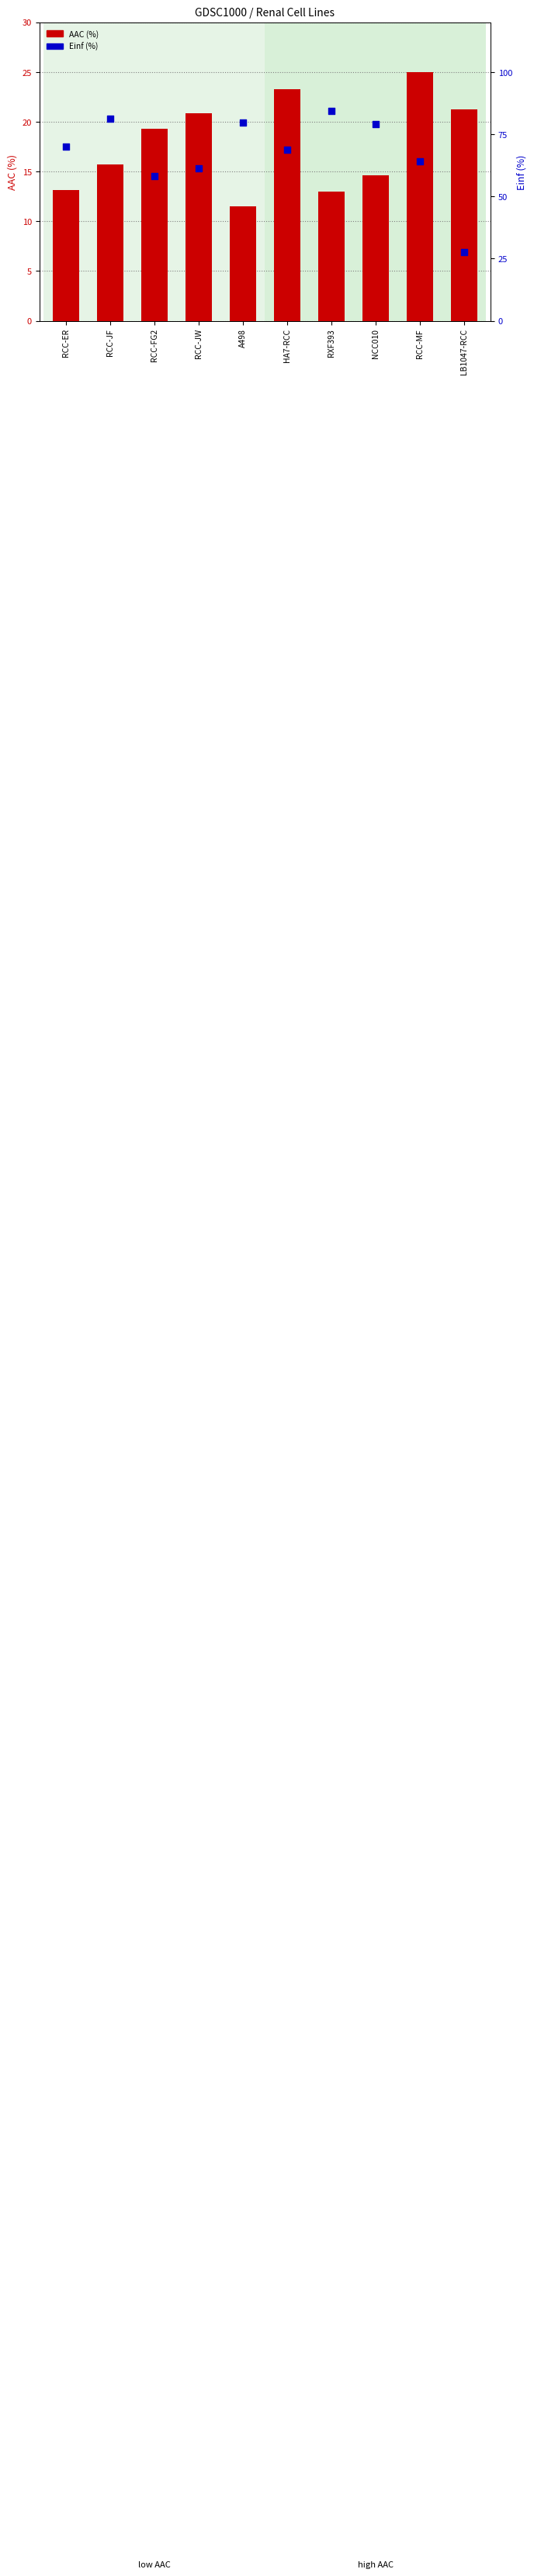

Which series has the largest total across all categories?

Einf (%)